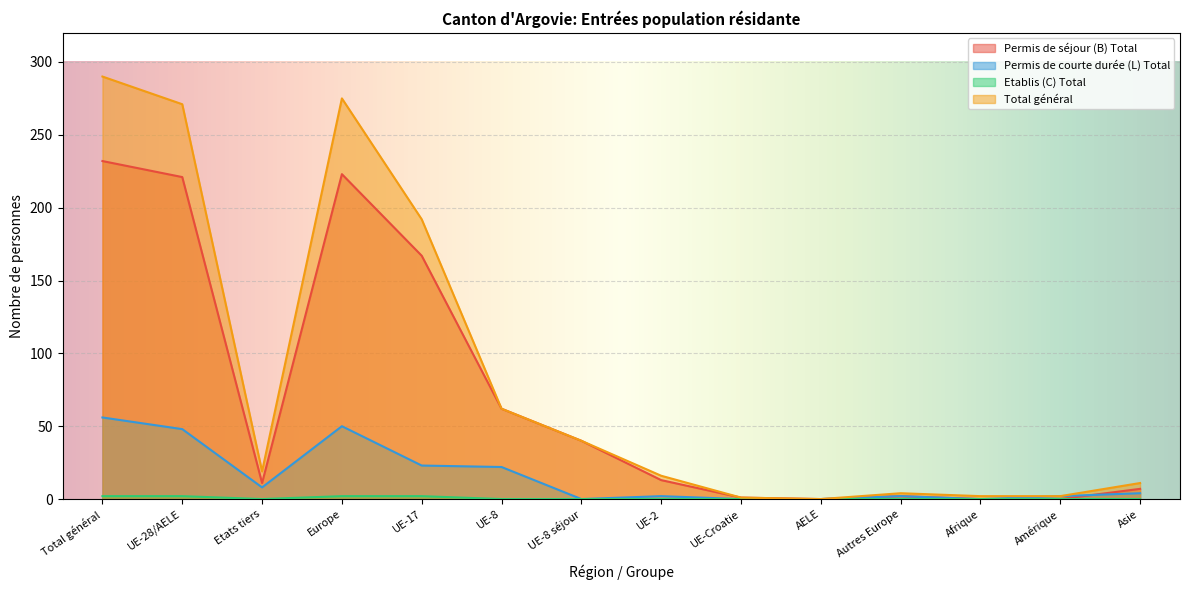

What is the spread (max minus min) of values at Europe?

273